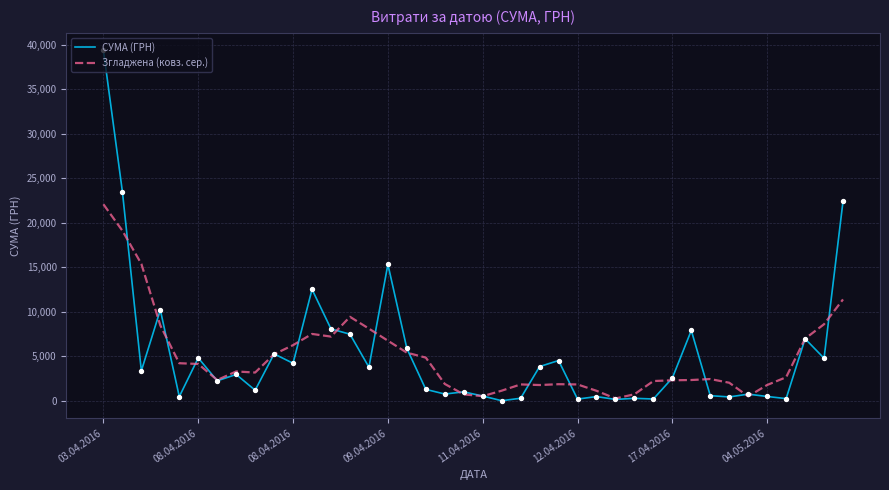

Rank the series by their maximum value, from highest to lowest.

СУМА (ГРН), Згладжена (ковз. сер.)